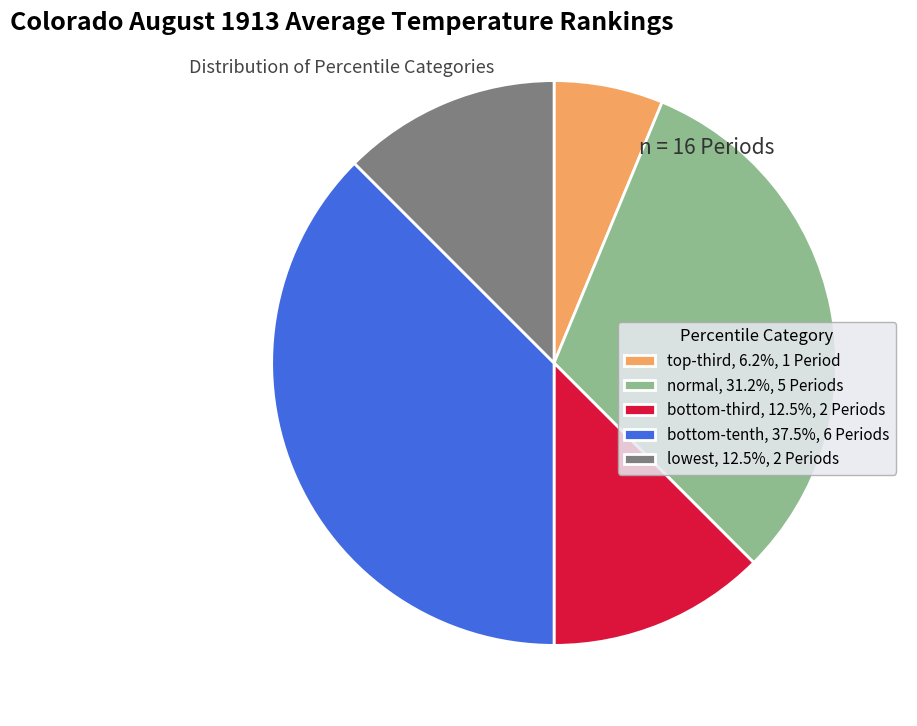

Is it true that normal is 18% of the pie?

False